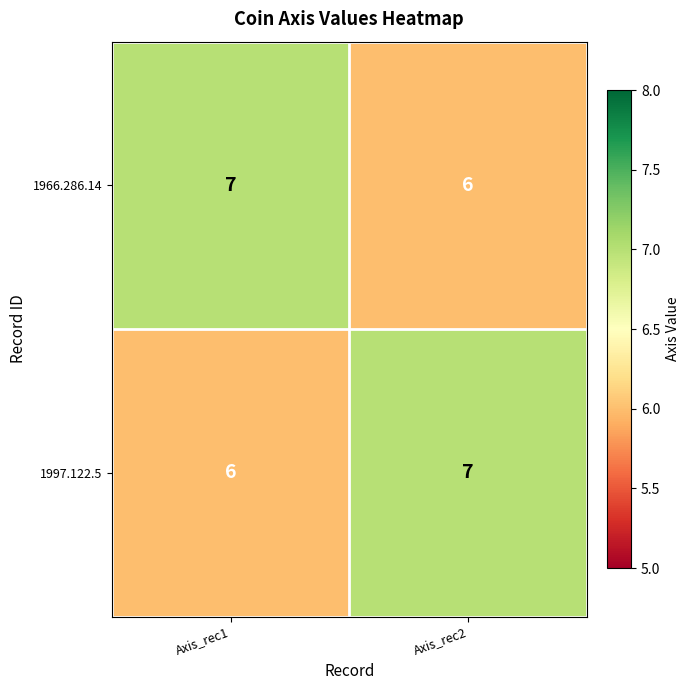

True or false: 1966.286.14 has a value of 3 at Axis_rec2.

False